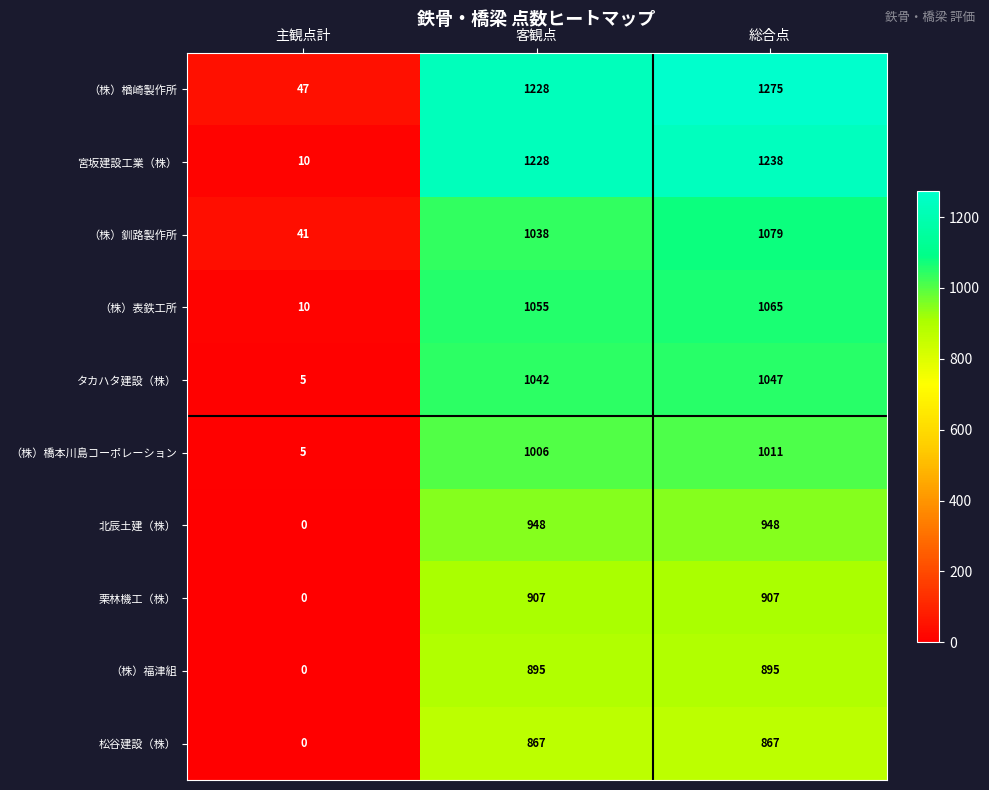

How many data points does each series have?

3